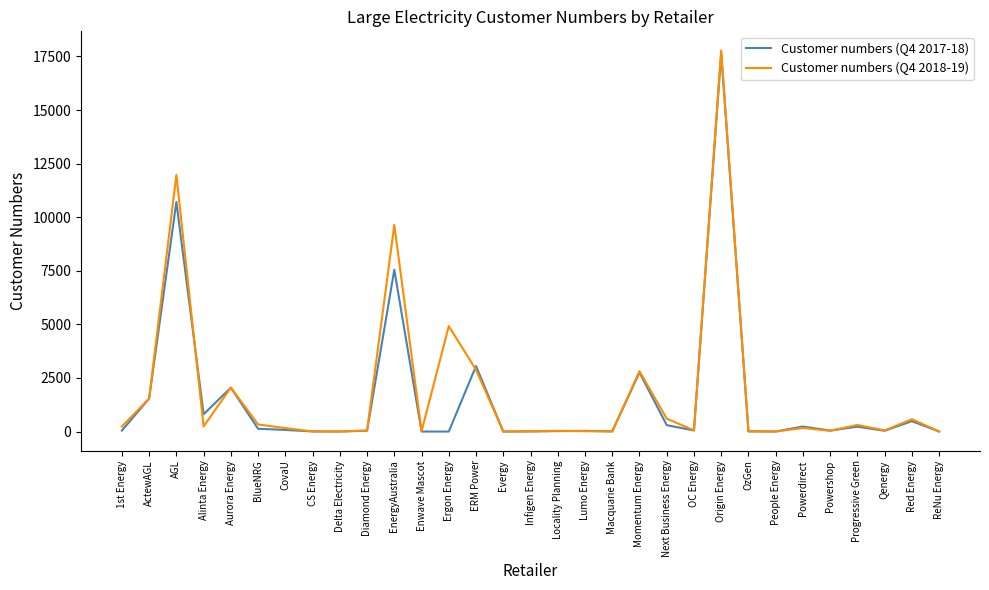

At AGL, list the series in order from largest to smallest.

Customer numbers (Q4 2018-19), Customer numbers (Q4 2017-18)